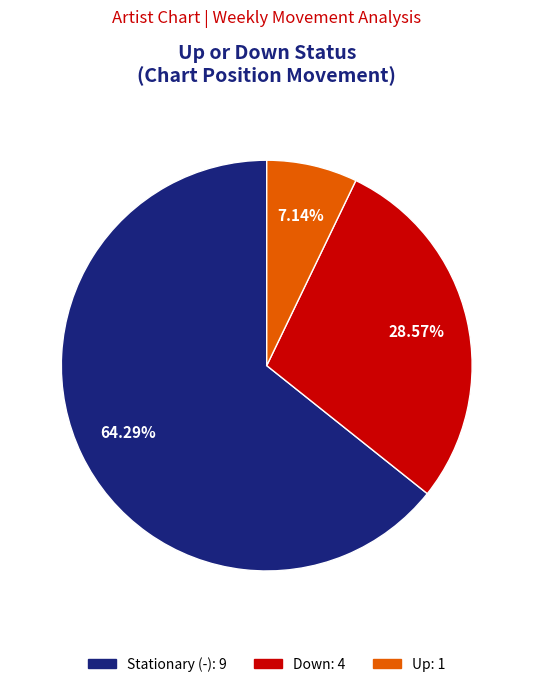

Is there any slice that represents more than half of the pie?

Yes